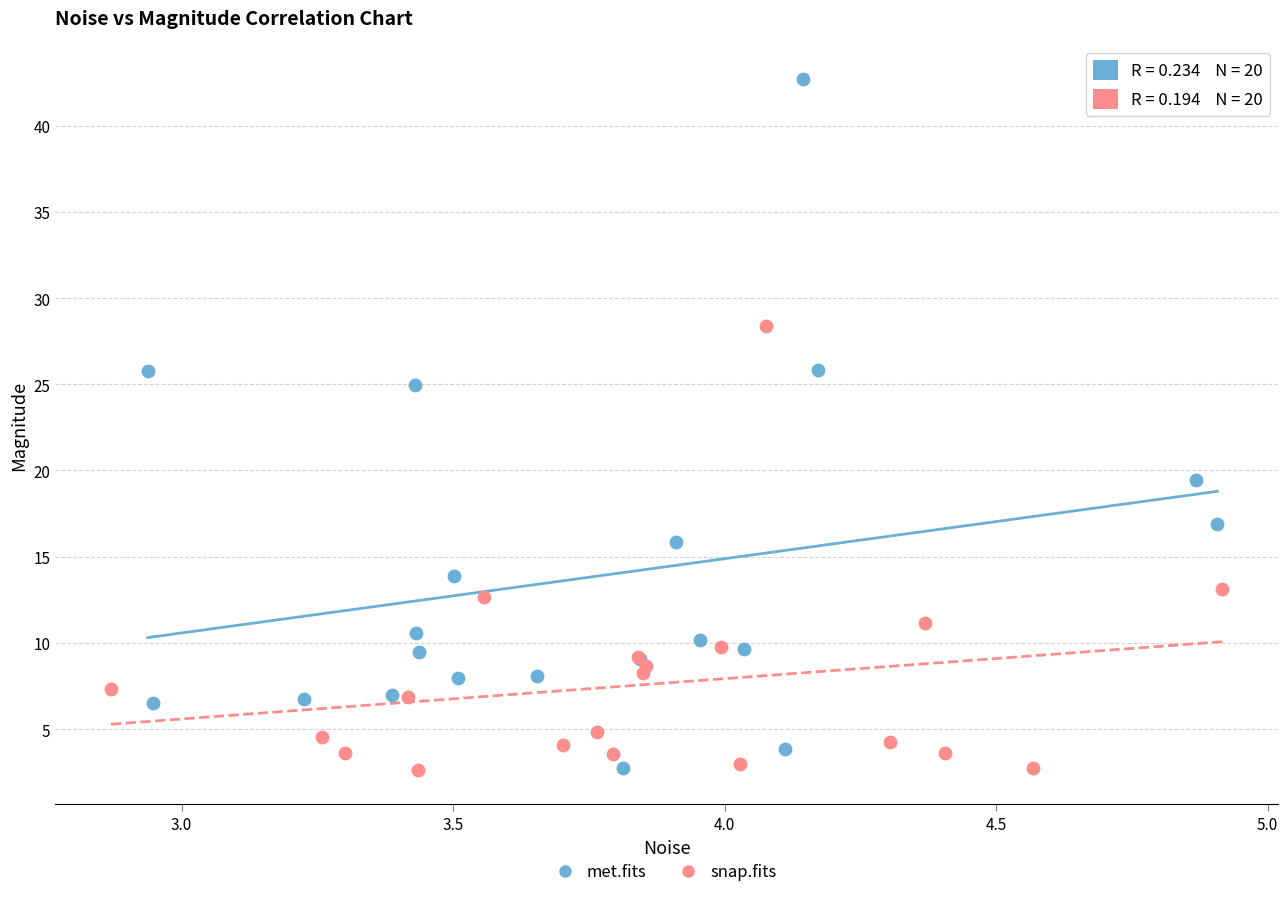

What are all the series names shown in the legend?

met.fits, snap.fits